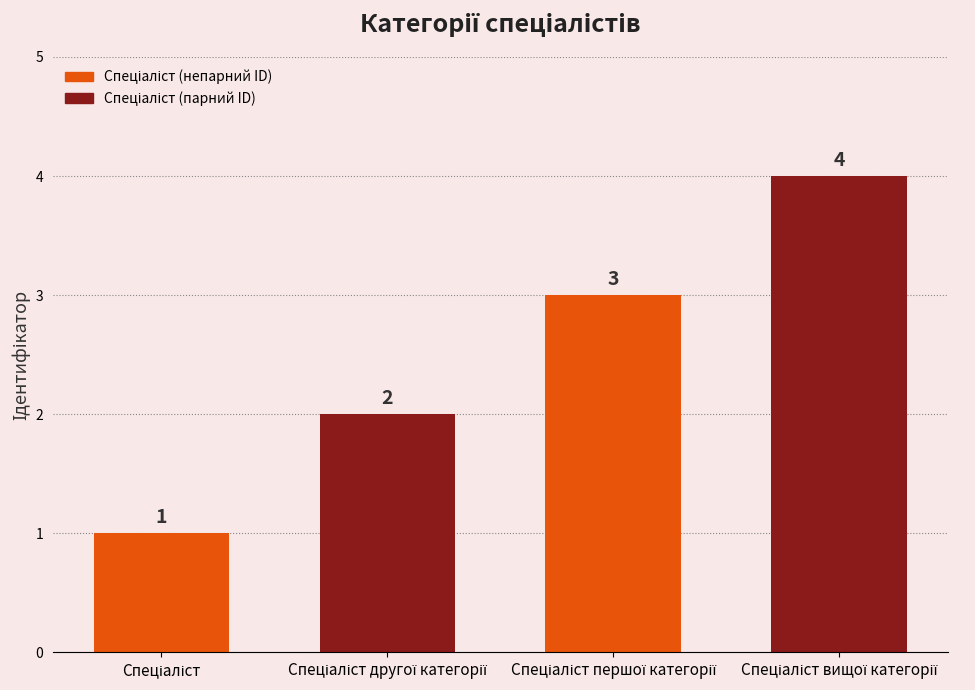

What is the sum of all values?

10